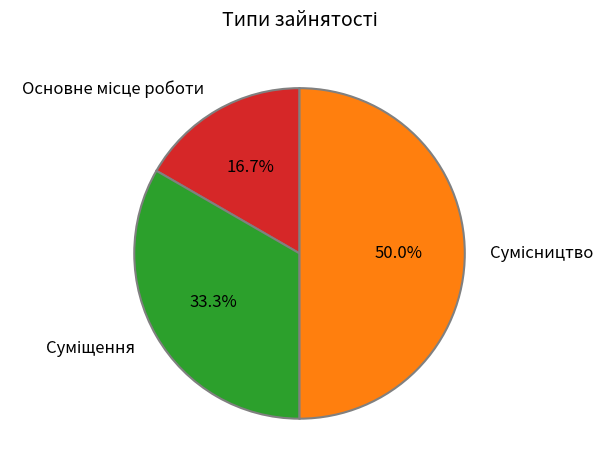

Is Суміщення the majority of the pie?

No